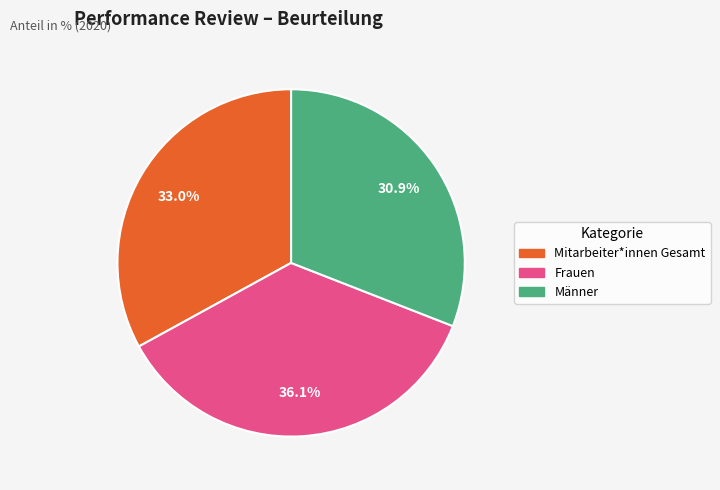

Combined, do Männer and Frauen account for over 50%?

Yes